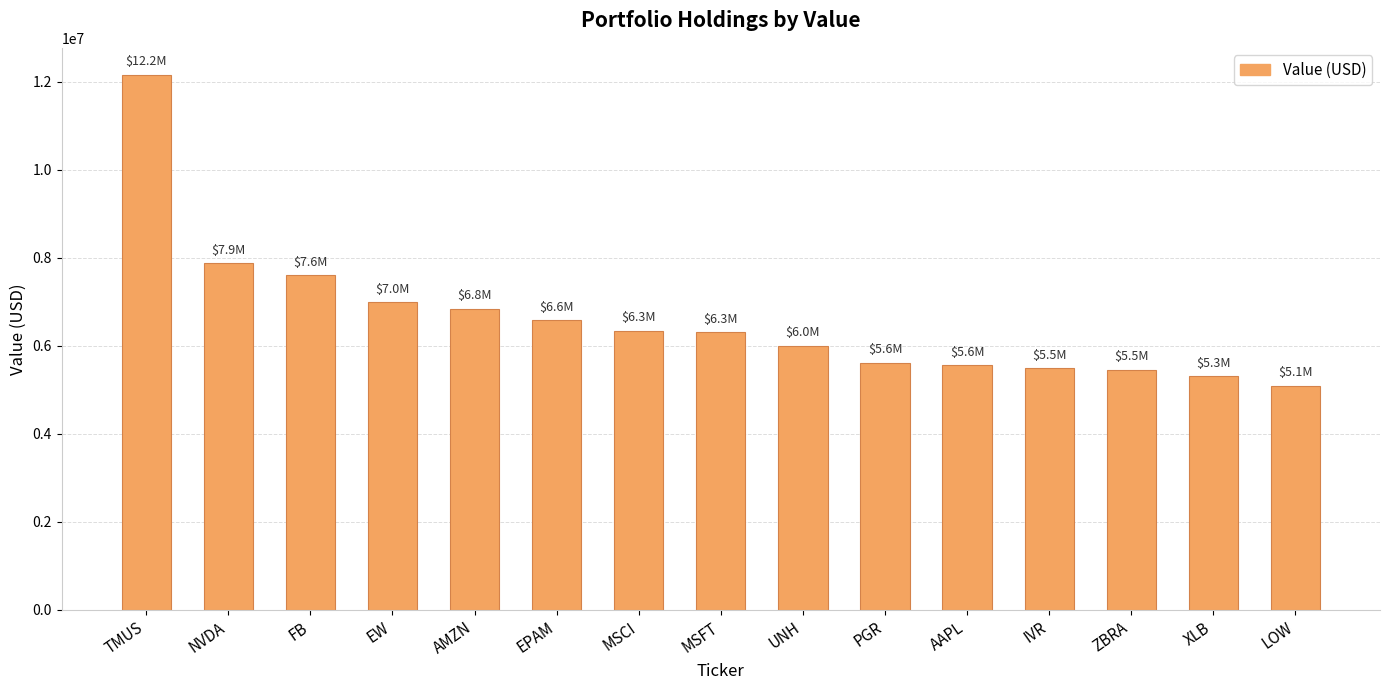

The value at XLB is 6916945. True or false?

False